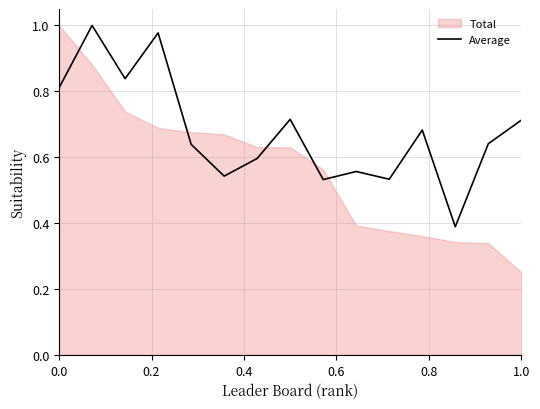

What is the sum of all values?

10.2